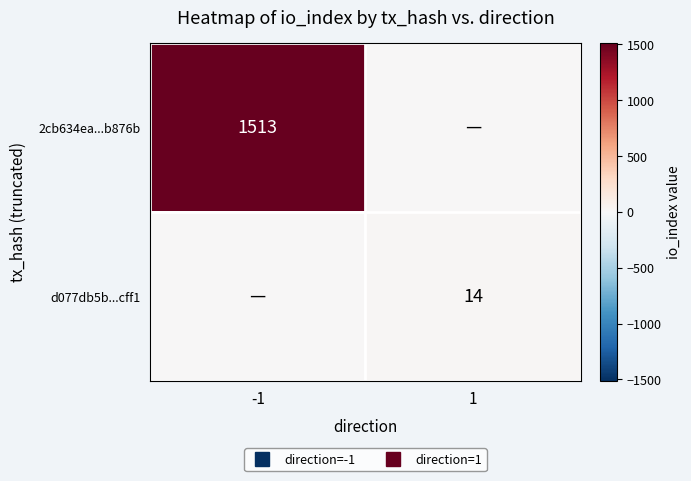

Which label corresponds to the largest value in the chart?

-1